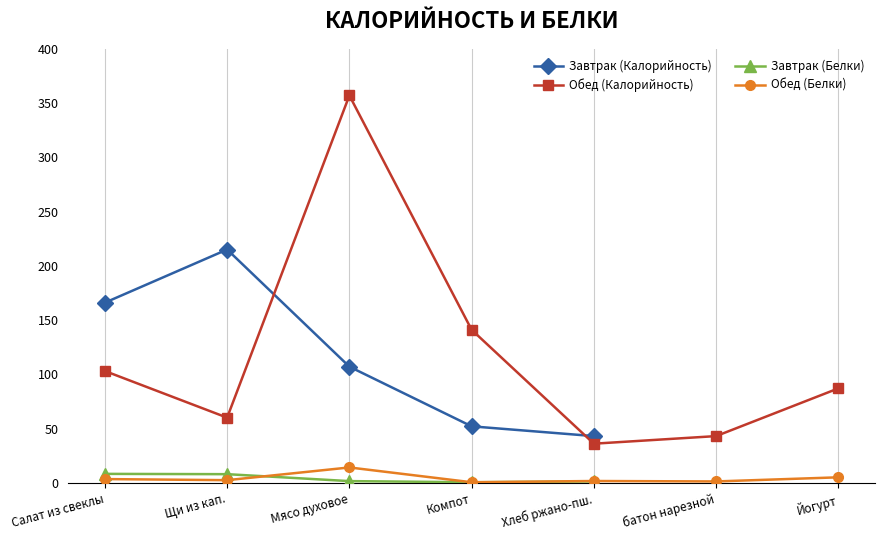

Rank the categories by Завтрак (Белки) value from highest to lowest.

Салат из свеклы, Щи из кап., Мясо духовое, Хлеб ржано-пш., батон нарезной, Йогурт, Компот